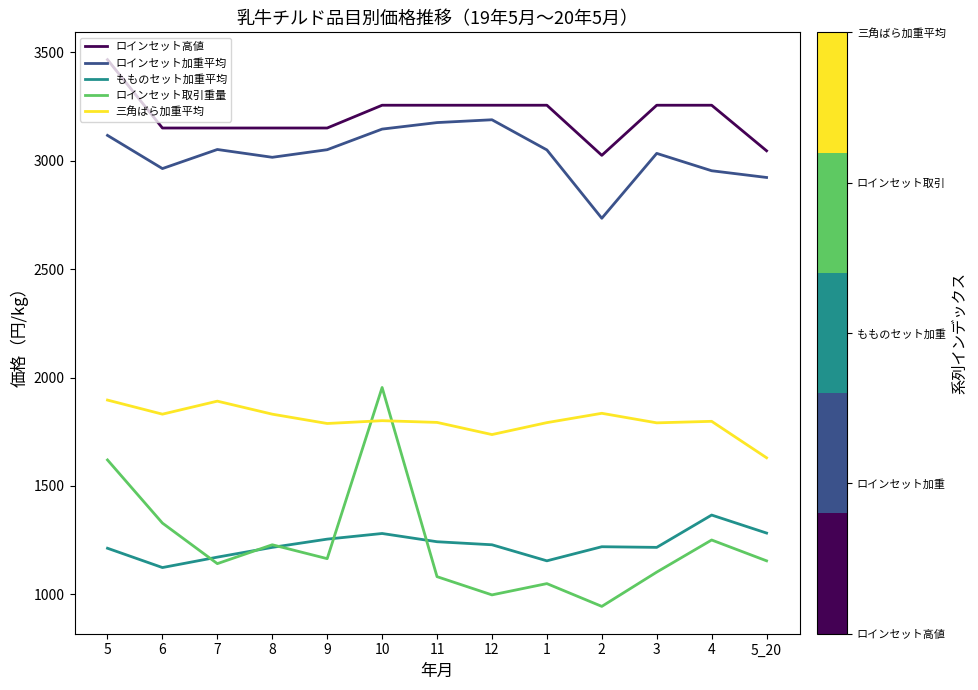

Which series changed the most between 9 and 10?

ロインセット取引重量